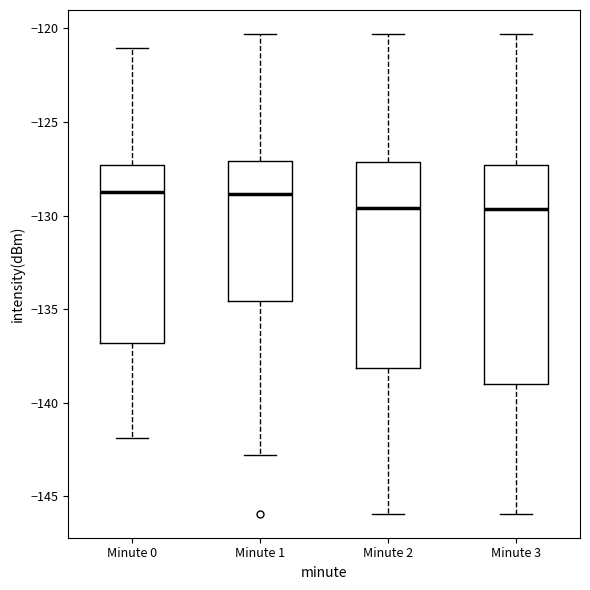

Where does the lower whisker of the box for Minute 1 end on the y-axis? The values are not printed on the chart, so give them approximately, as read against the axis.

-143.0